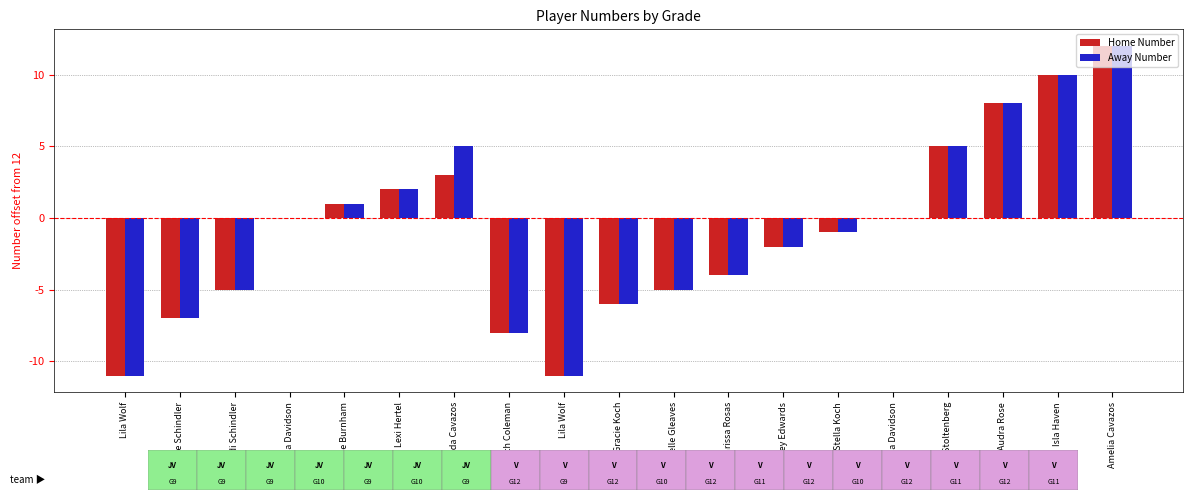

What value does the Away Number series have at Karissa Rosas?

-4